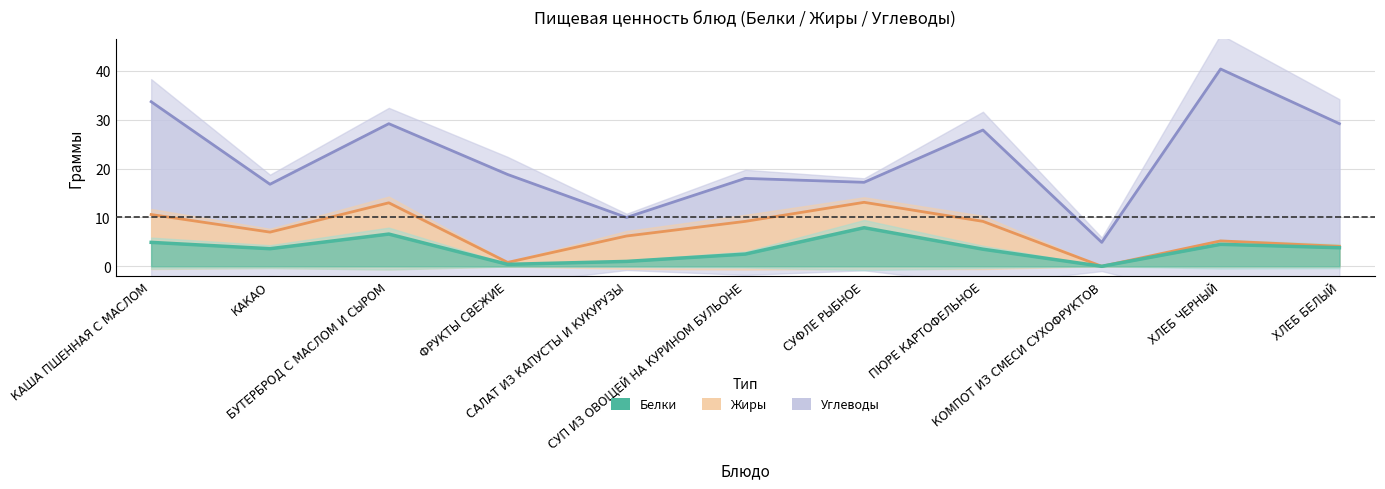

How many interior local valleys does the Углеводы series have?

4